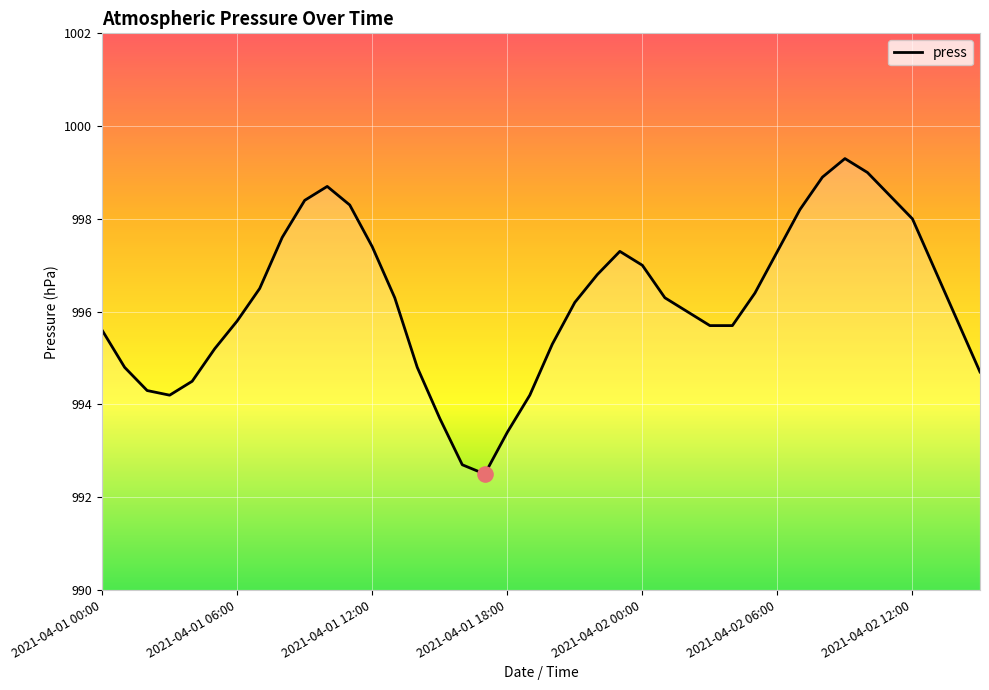

What is the difference between the maximum and minimum values?

6.8